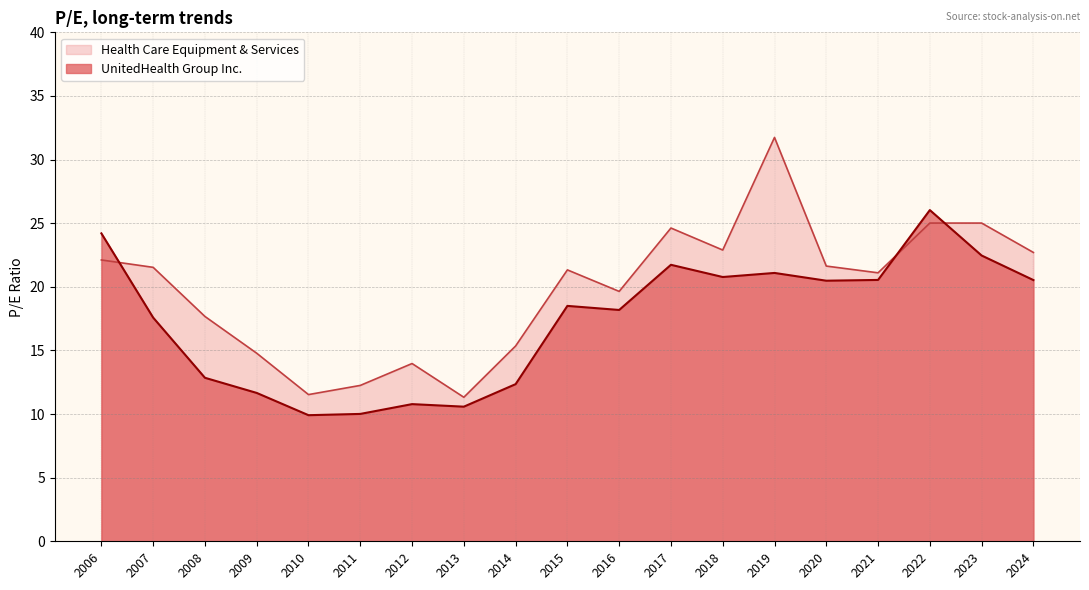

Which series changed the most between 2017 and 2007?

UnitedHealth Group Inc.